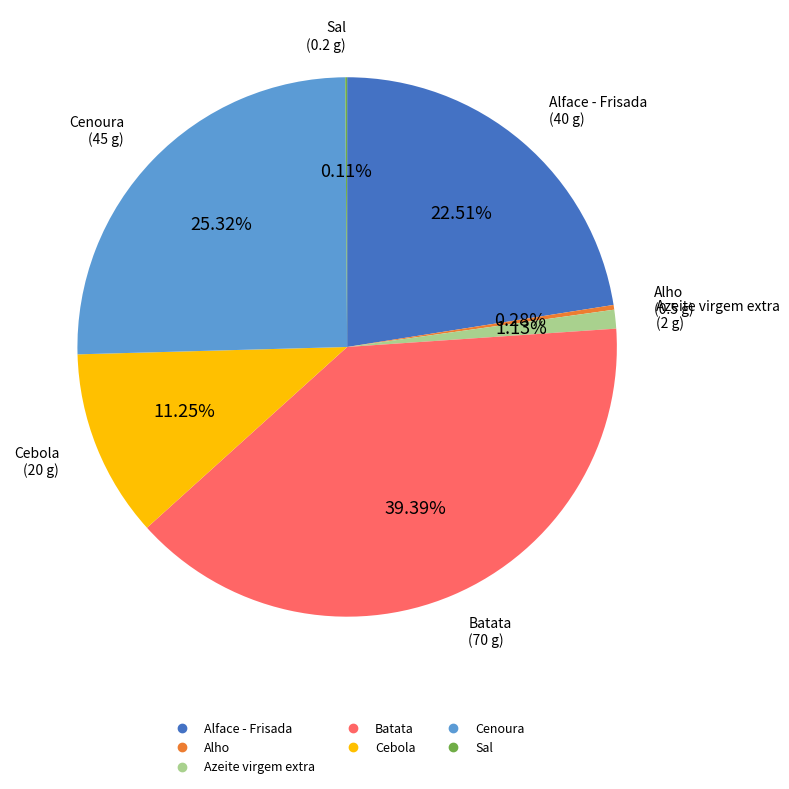

Between Alface - Frisada and Cebola, which is larger?

Alface - Frisada